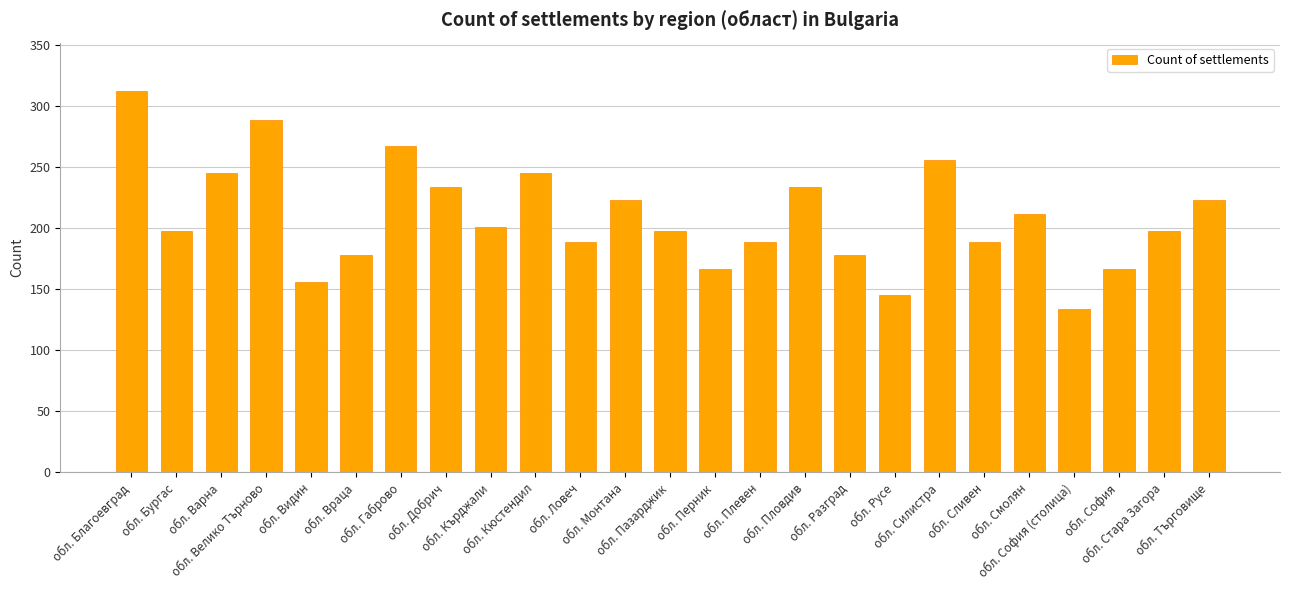

What is the change in value from обл. Разград to обл. Стара Загора?

+20